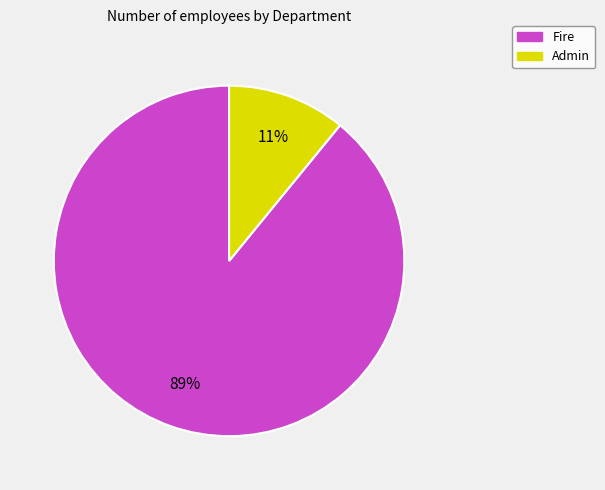

Combined, do Admin and Fire account for over 50%?

Yes